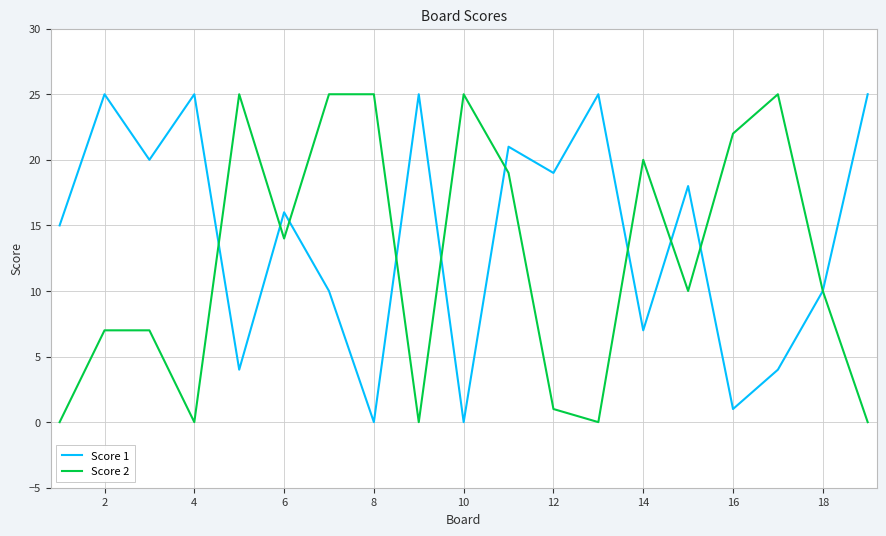

Which series has the largest total across all categories?

Score 1